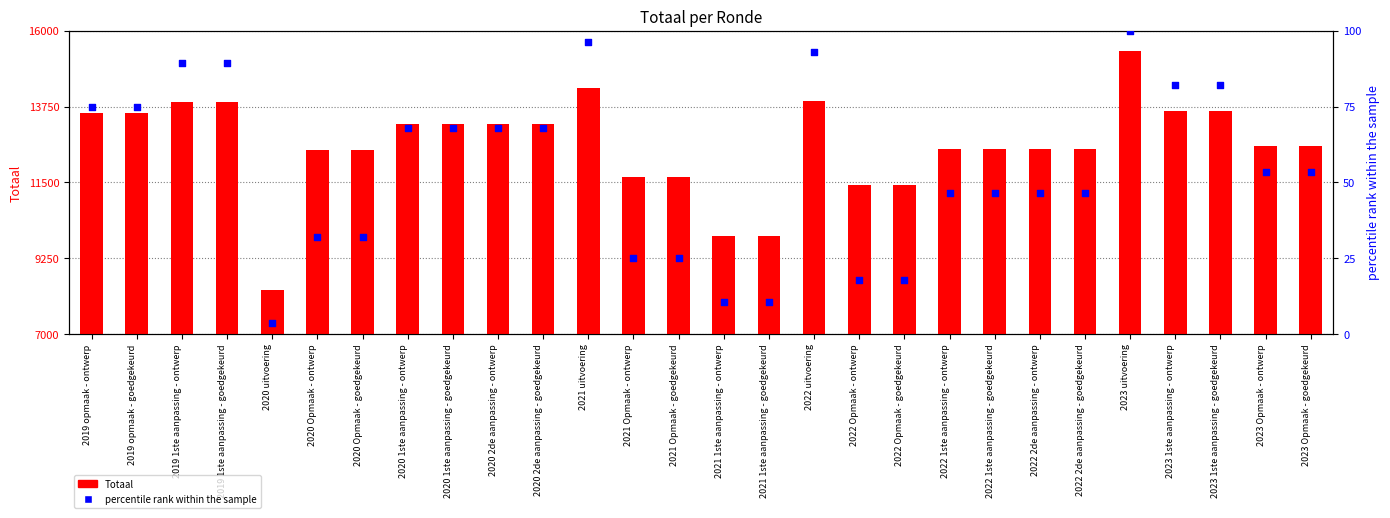

Is the value of Totaal at 2021 Opmaak - goedgekeurd greater than the value of percentile rank within the sample at 2020 Opmaak - goedgekeurd?

Yes